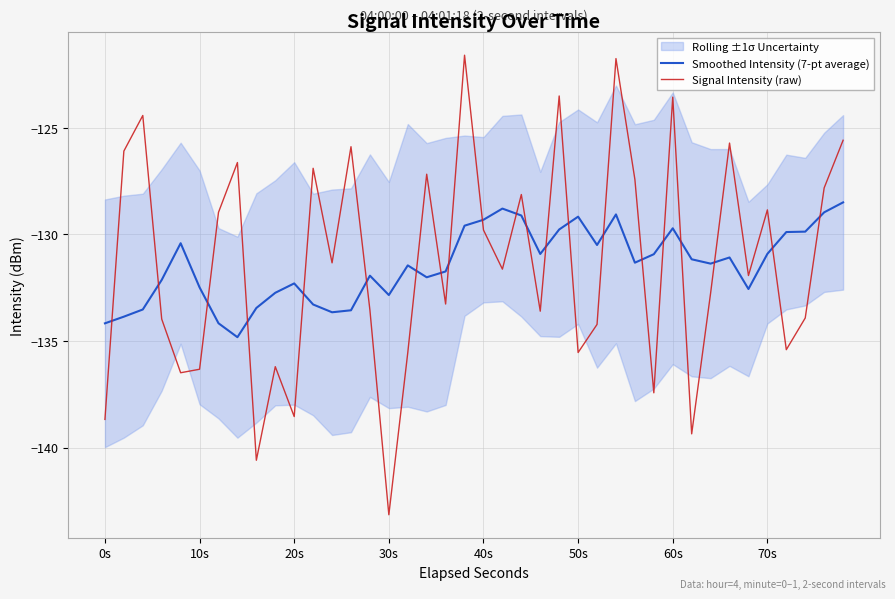

Reading right to left, transcribe all the data shown in this chart.

Smoothed Intensity (7-pt average): -128.5	-129.0	-129.9	-129.9	-130.9	-132.6	-131.1	-131.4	-131.2	-129.7	-130.9	-131.3	-129.1	-130.5	-129.2	-129.8	-130.9	-129.1	-128.8	-129.3	-129.6	-131.7	-132.0	-131.5	-132.8	-131.9	-133.6	-133.7	-133.3	-132.3	-132.7	-133.5	-134.8	-134.2	-132.5	-130.4	-132.1	-133.5	-133.9	-134.2
Signal Intensity (raw): -125.6	-127.8	-133.9	-135.4	-128.8	-131.9	-125.7	-132.8	-139.4	-123.6	-137.4	-127.4	-121.8	-134.2	-135.5	-123.5	-133.6	-128.1	-131.6	-129.8	-121.6	-133.3	-127.2	-135.5	-143.1	-133.5	-125.9	-131.3	-126.9	-138.5	-136.2	-140.6	-126.6	-129.0	-136.3	-136.5	-134.0	-124.4	-126.1	-138.7